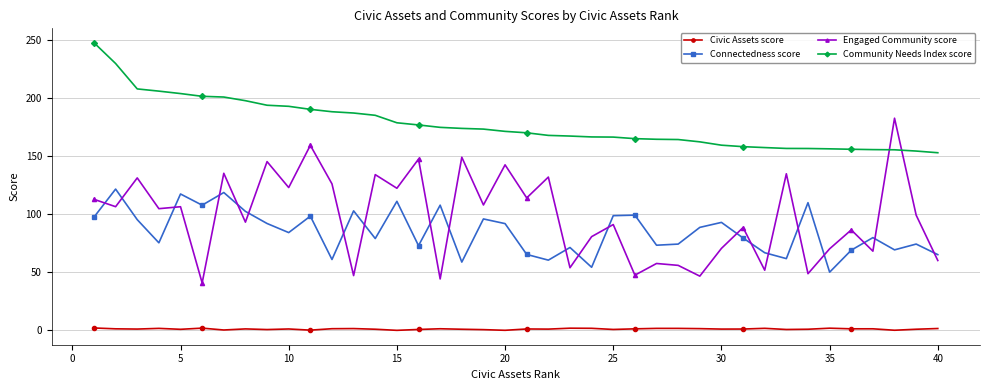

What is the value of the Engaged Community score point at the 26th from the left?

47.5